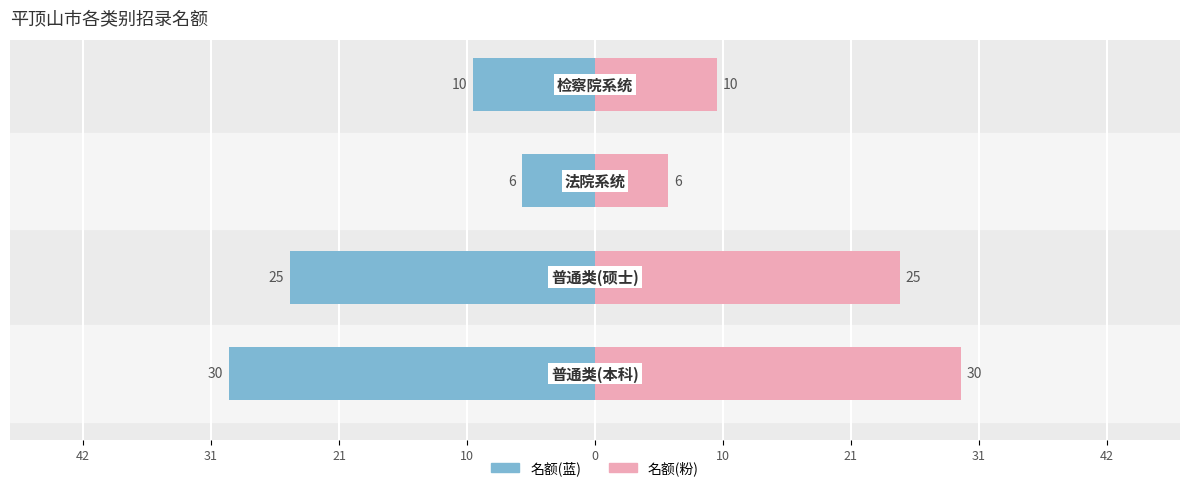

Which has a higher value, 21 or 10?

21